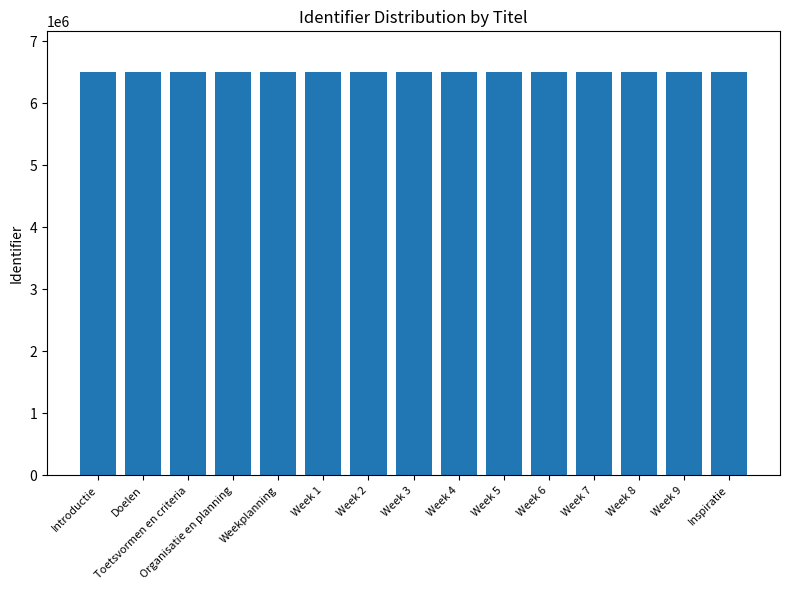

What is the sum of all values?

97591519